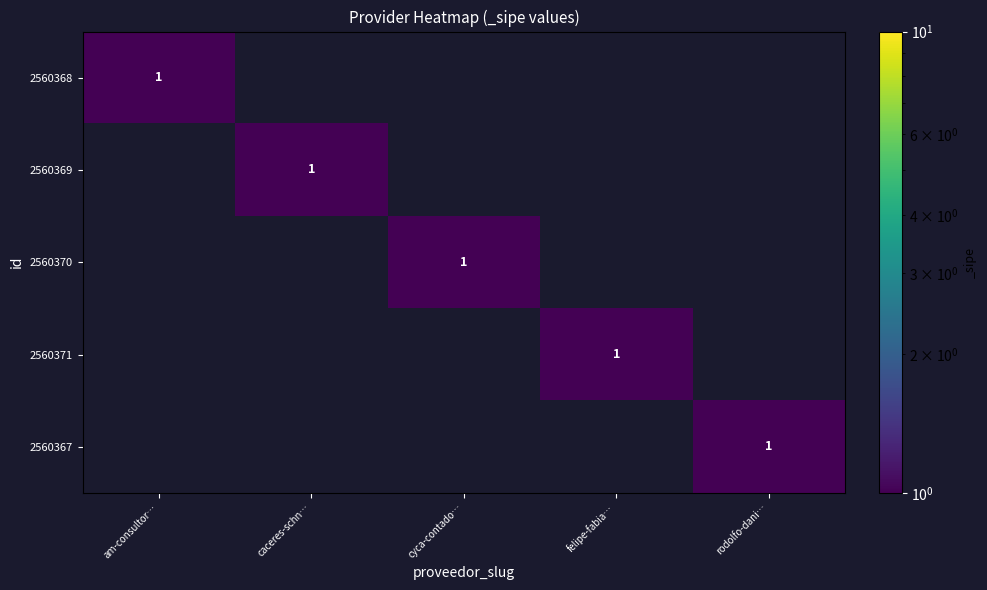

True or false: 2560369 has a value of 0 at rodolfo-dani….

True